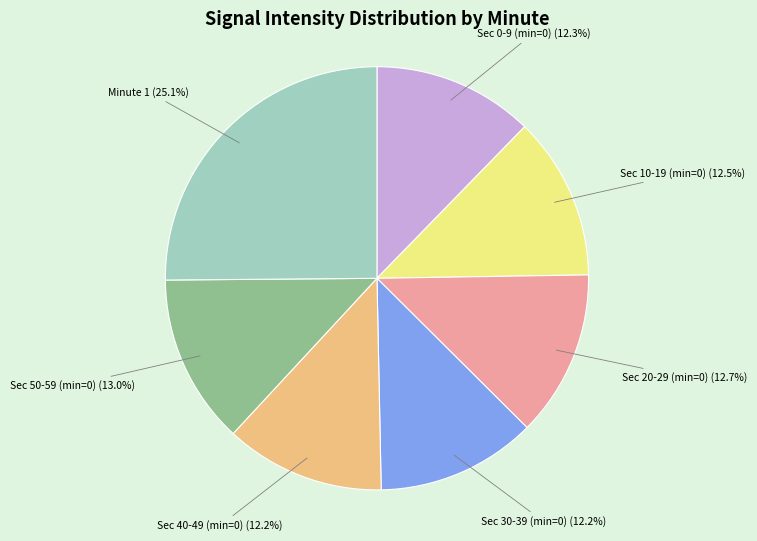

Is there any slice that represents more than half of the pie?

No